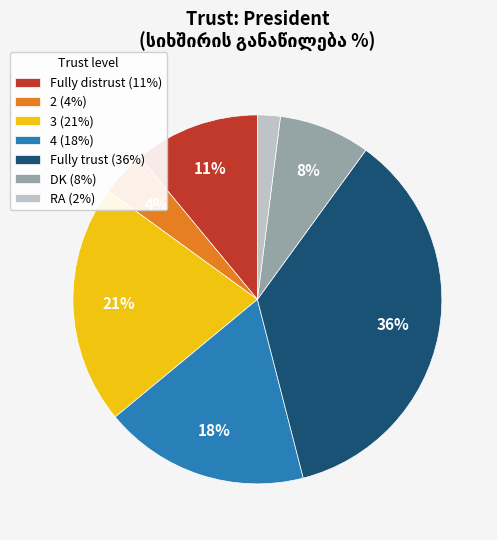

Count the number of slices in the pie.

7